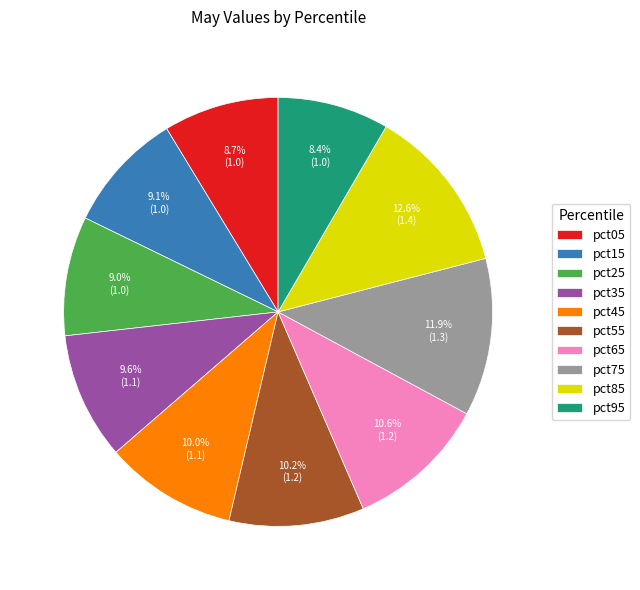

To the nearest percent, what is the combined percentage of pct25 and pct95?

17%